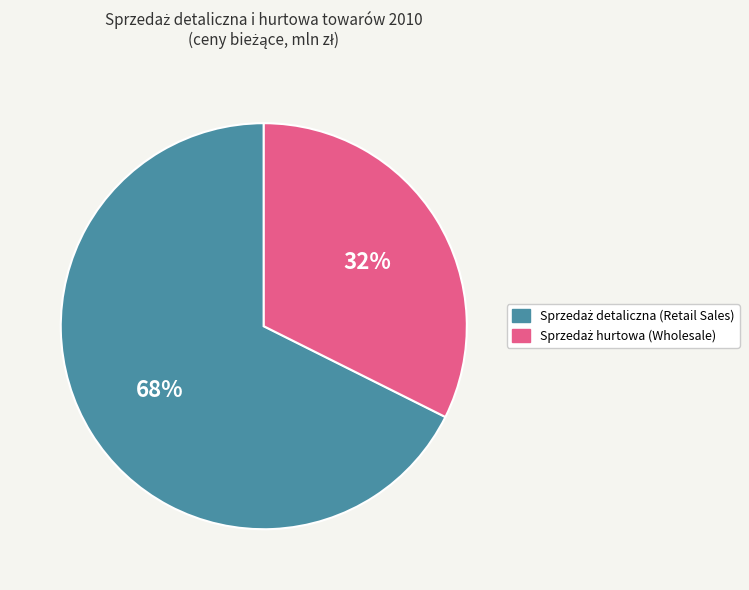

Does any single category account for the majority?

Yes